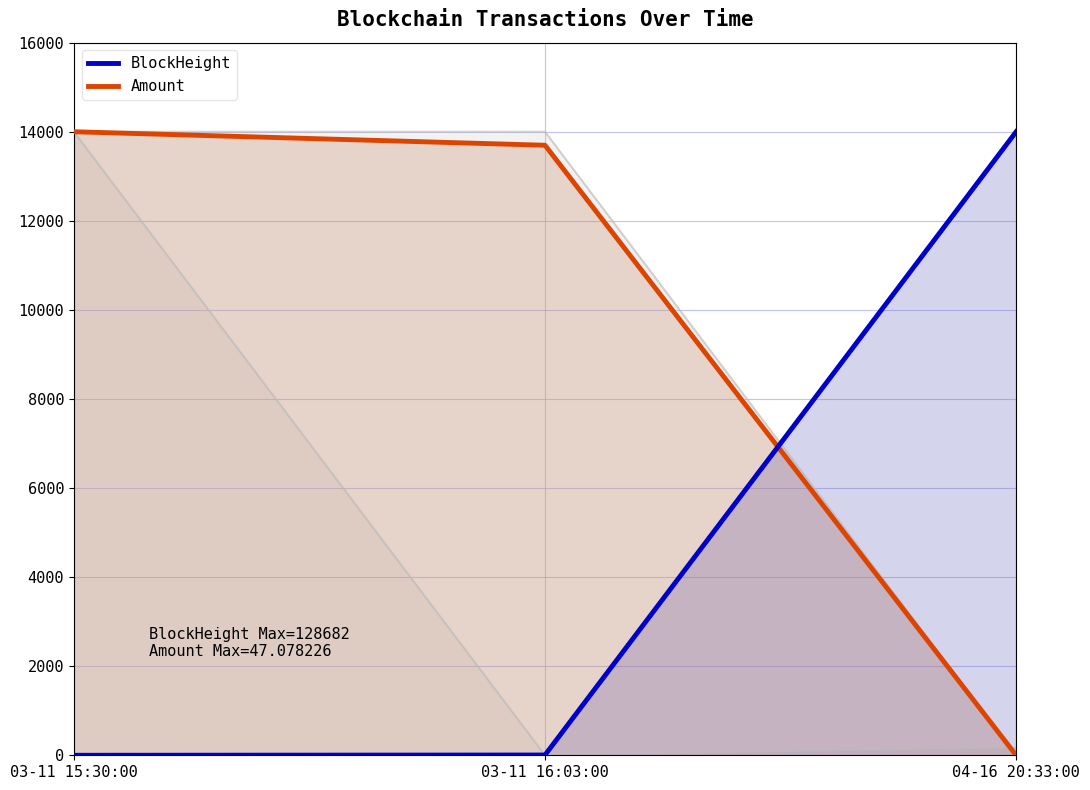

Which label corresponds to the smallest value in the chart?

03-11 15:30:00